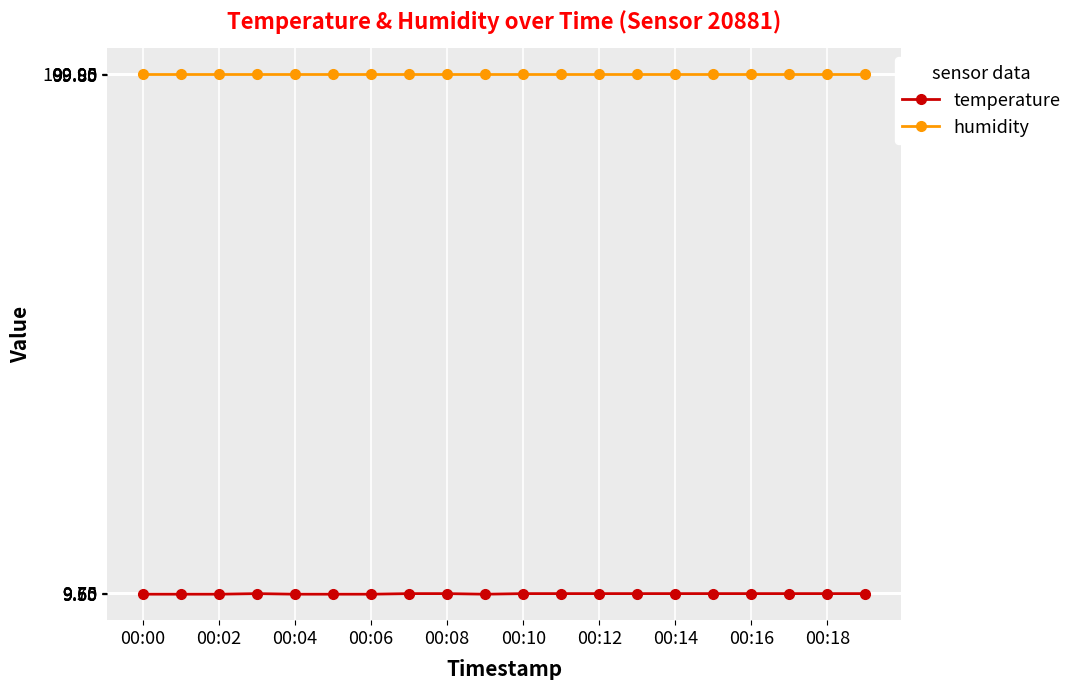

Rank the series by their maximum value, from lowest to highest.

temperature, humidity